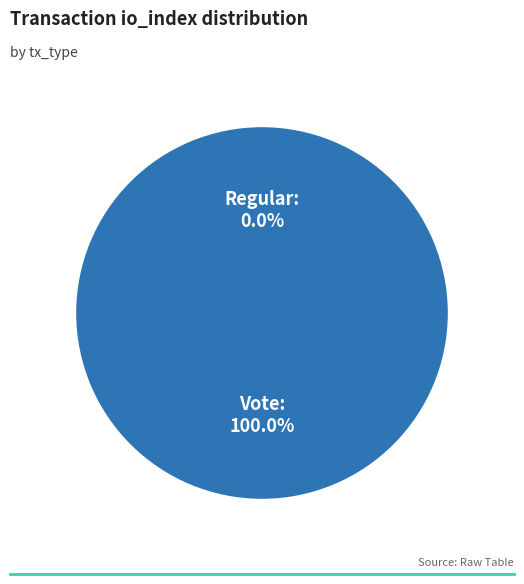

To the nearest percent, what percentage of the pie is Vote (io_index=3)?

100%